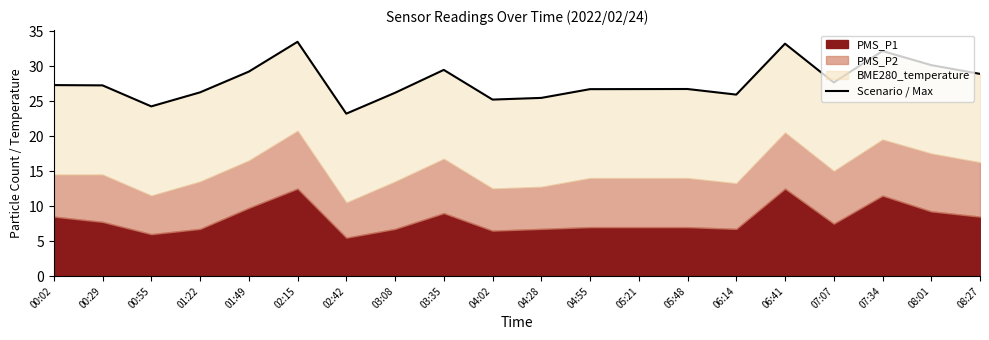

Which label corresponds to the smallest value in the chart?

02:42